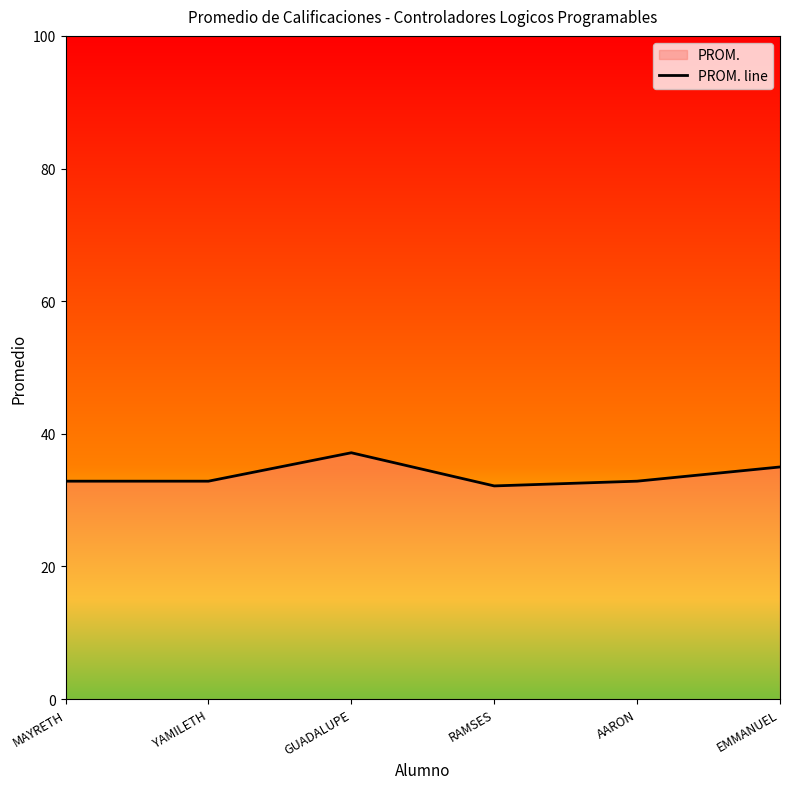

What is the sum of the values at RAMSES and GUADALUPE?

69.3